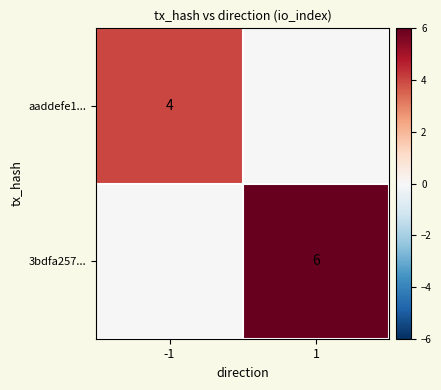

Is the value of 3bdfa257... at 1 greater than the value of aaddefe1... at -1?

Yes